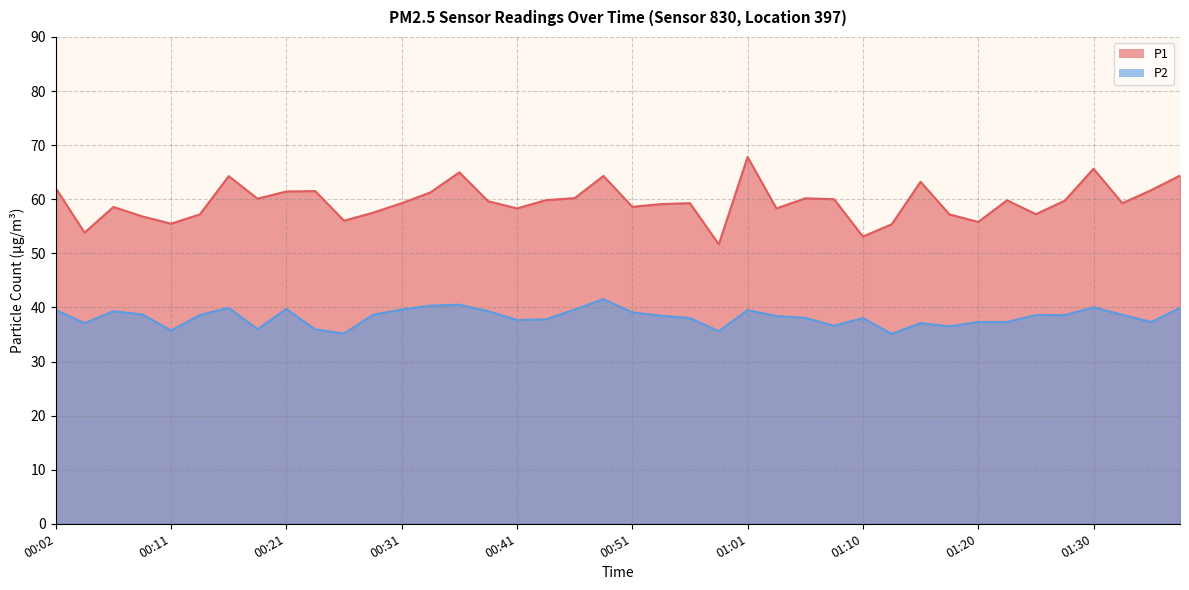

Which category has the lowest value across all series?

01:13